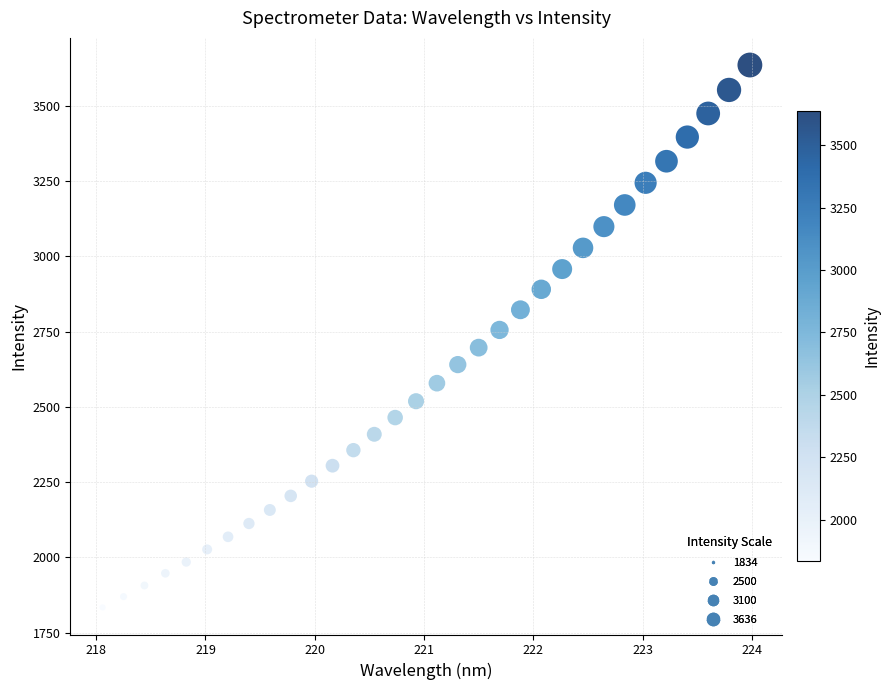

What is the range of Y values (max minus min)?

1801.7